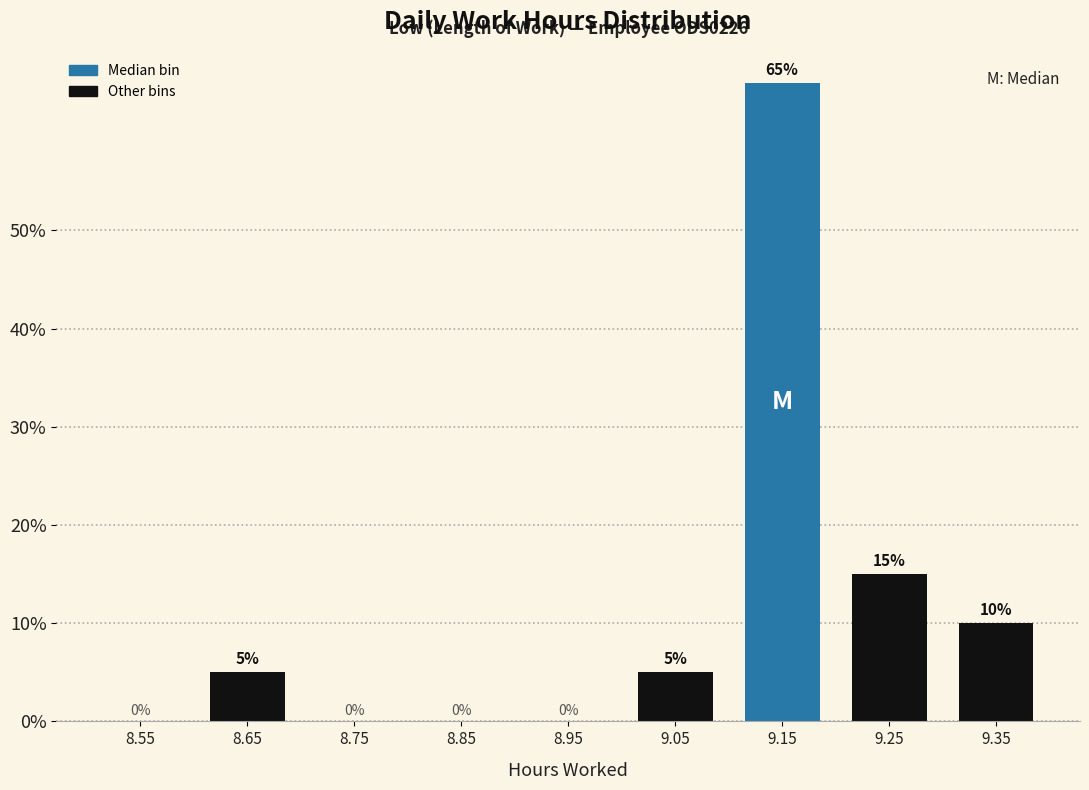

Reading left to right, list all the values displayed in this chart.

8.55=0	8.65=5	8.75=0	8.85=0	8.95=0	9.05=5	9.15=65	9.25=15	9.35=10